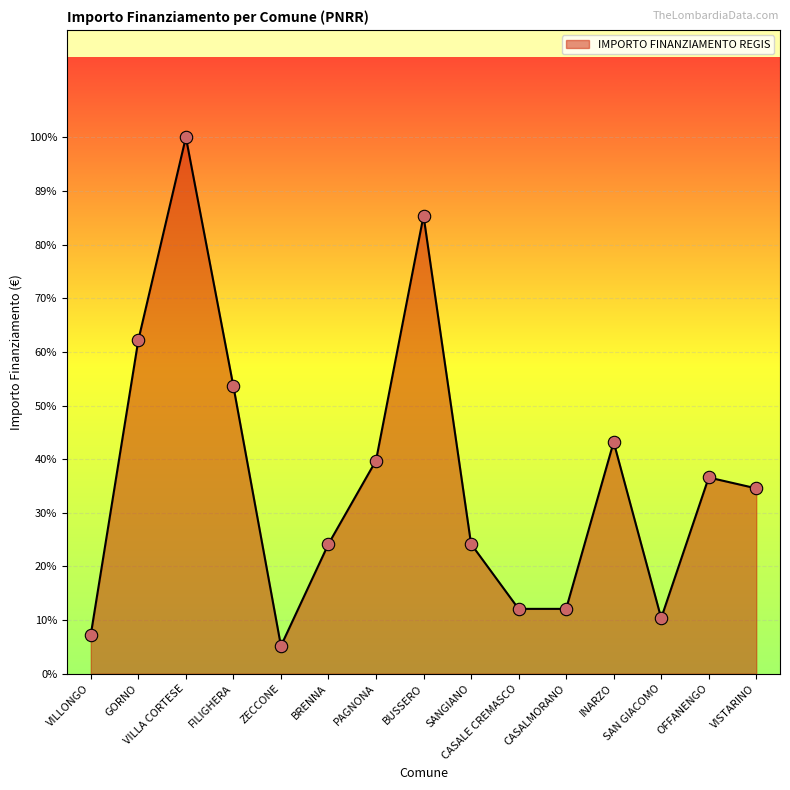

What is the ratio of the value at VILLONGO to the value at GORNO?

0.1